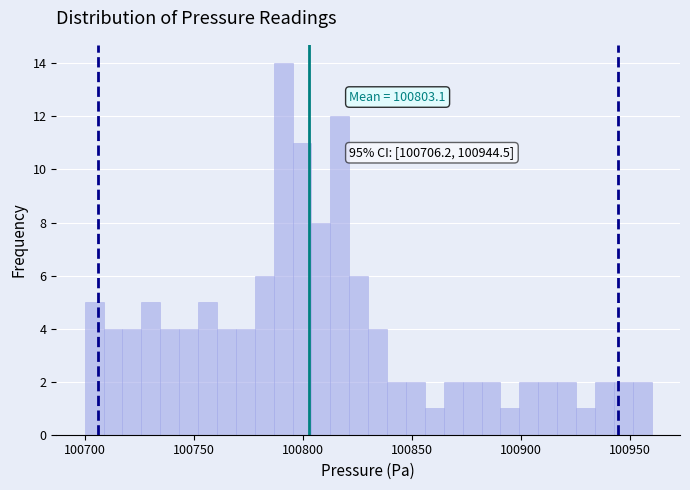

Read against the x-axis, roughly where is the centre of the tallest bar?

100790